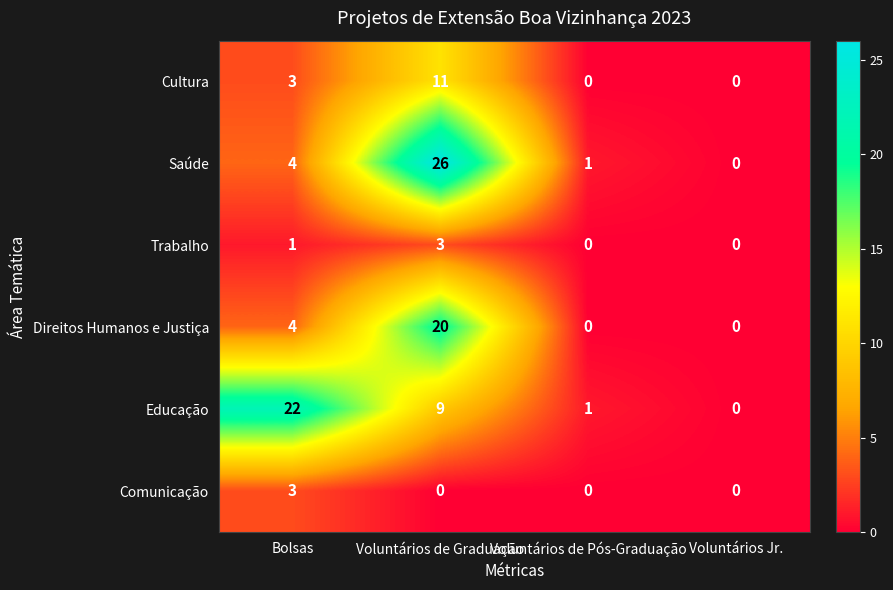

At which label is Direitos Humanos e Justiça closest to 10?

Bolsas